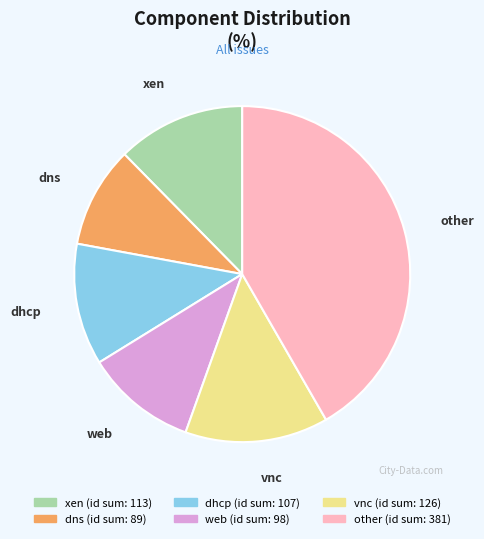

Which category has the smallest portion of the pie?

dns